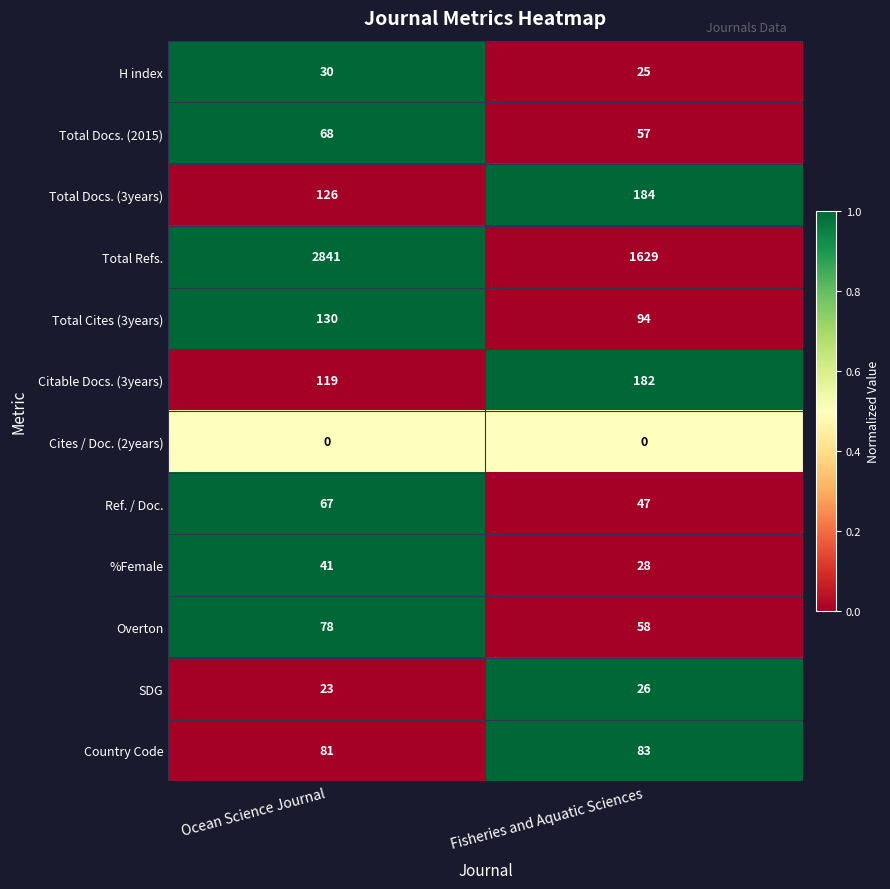

What is the total value across all series at Fisheries and Aquatic Sciences?

2413